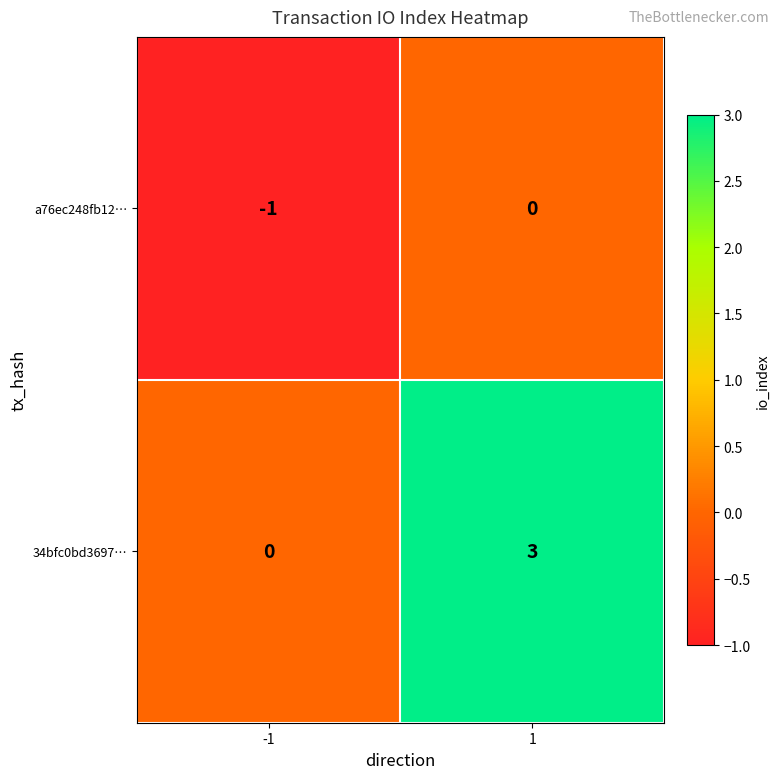

Read the 34bfc0bd3697… value at 1.

3